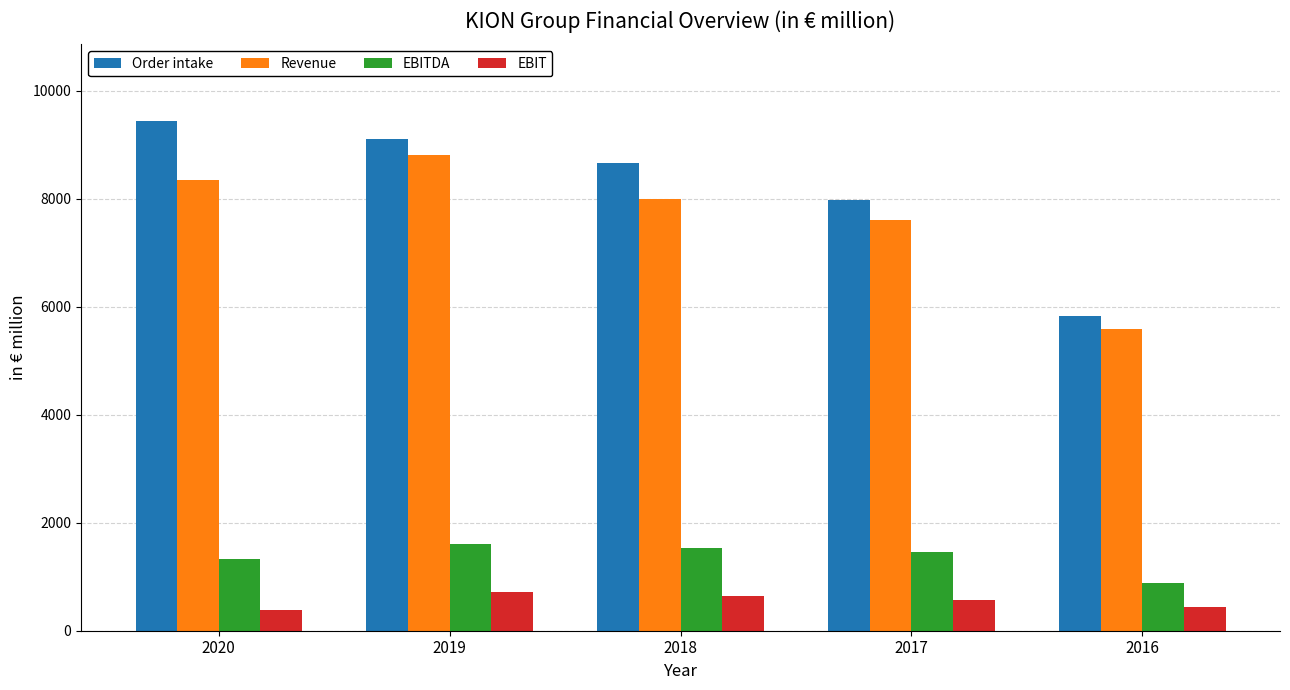

At 2020, list the series in order from largest to smallest.

Order intake, Revenue, EBITDA, EBIT